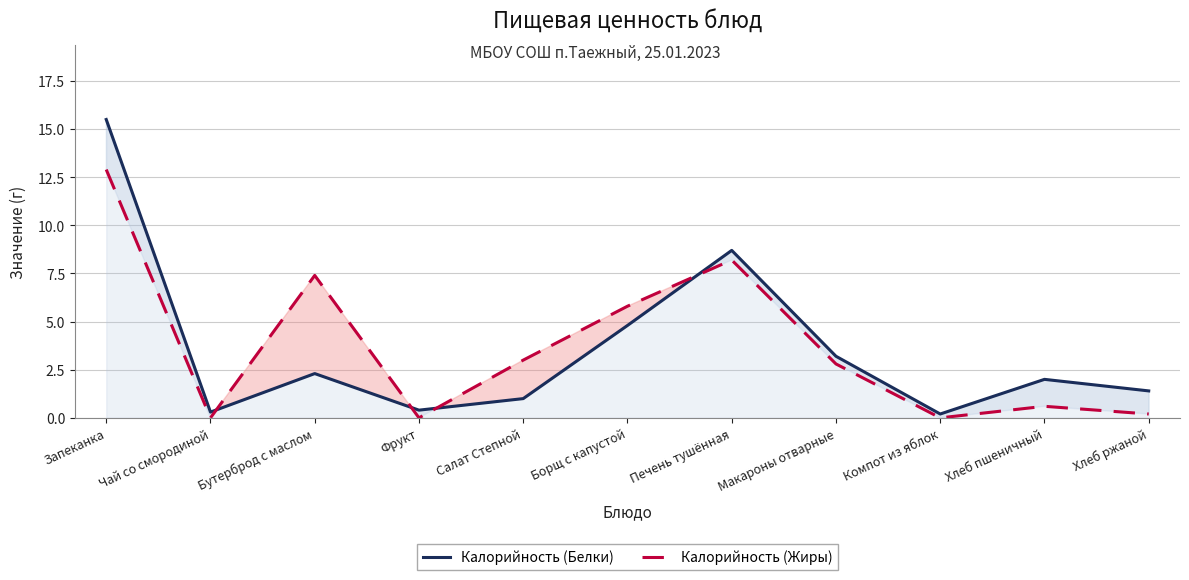

What is the sum of all Калорийность (Жиры) values?

40.9